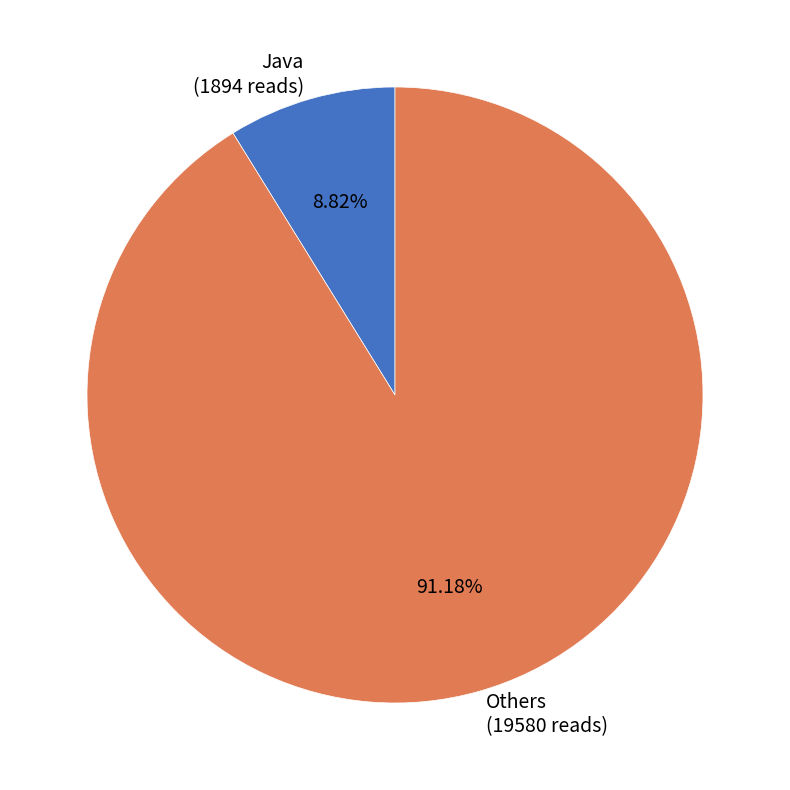

Is the sum of Java (1894 reads) and Others (19580 reads) greater than half?

Yes